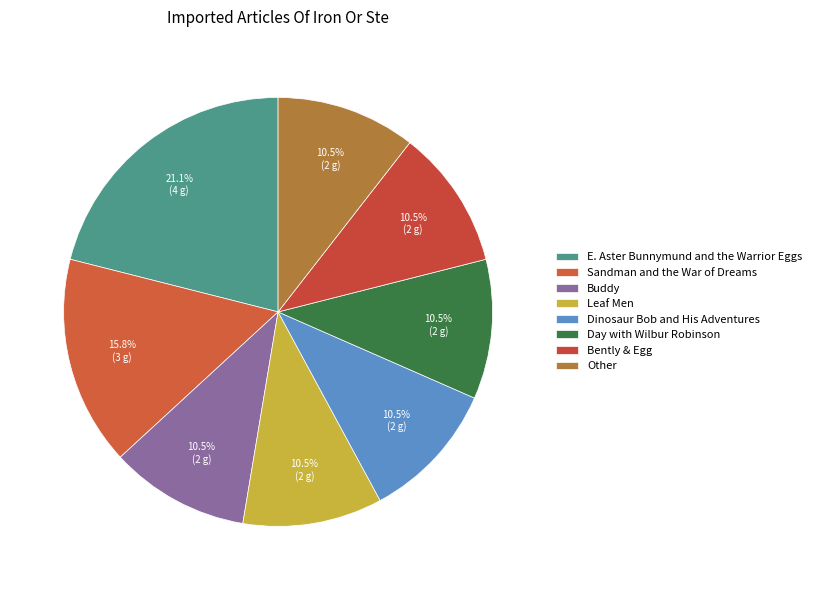

Count the number of slices in the pie.

8